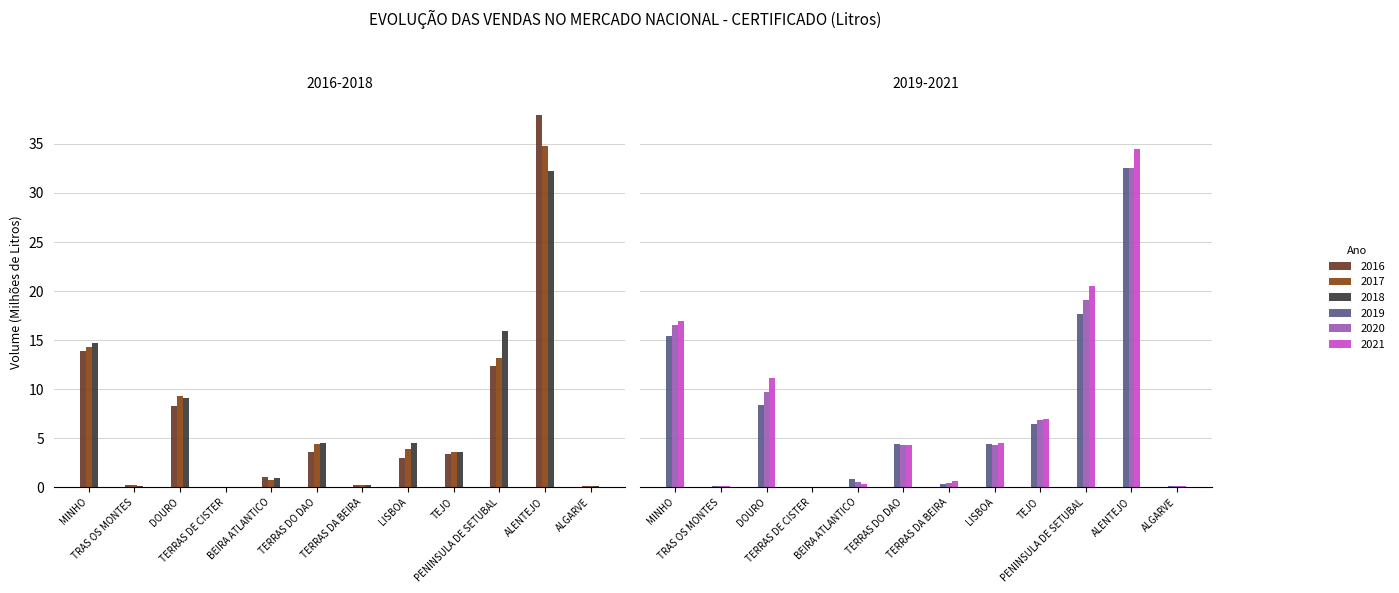

What is the sum of the 2019 values at MINHO and TRAS OS MONTES?

15.5